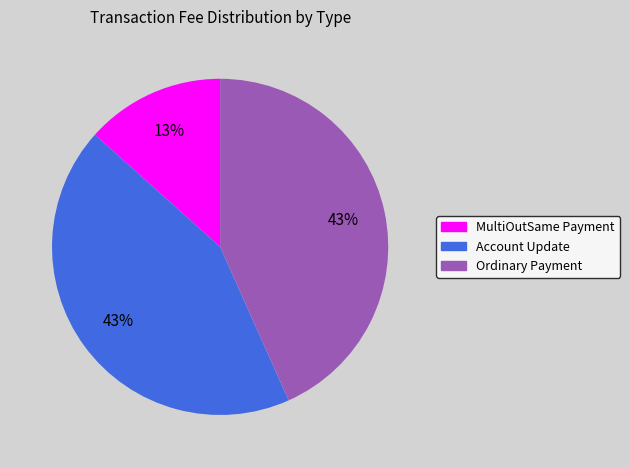

Does MultiOutSame Payment account for over 50% of the chart?

No